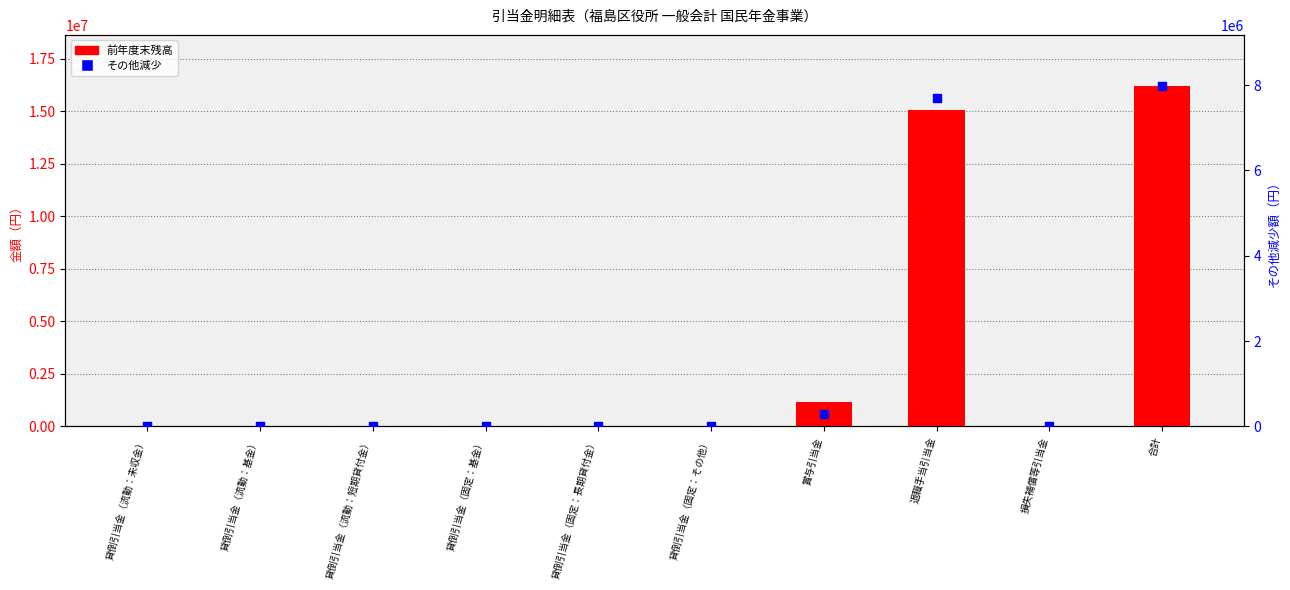

Which series has the largest total across all categories?

前年度末残高